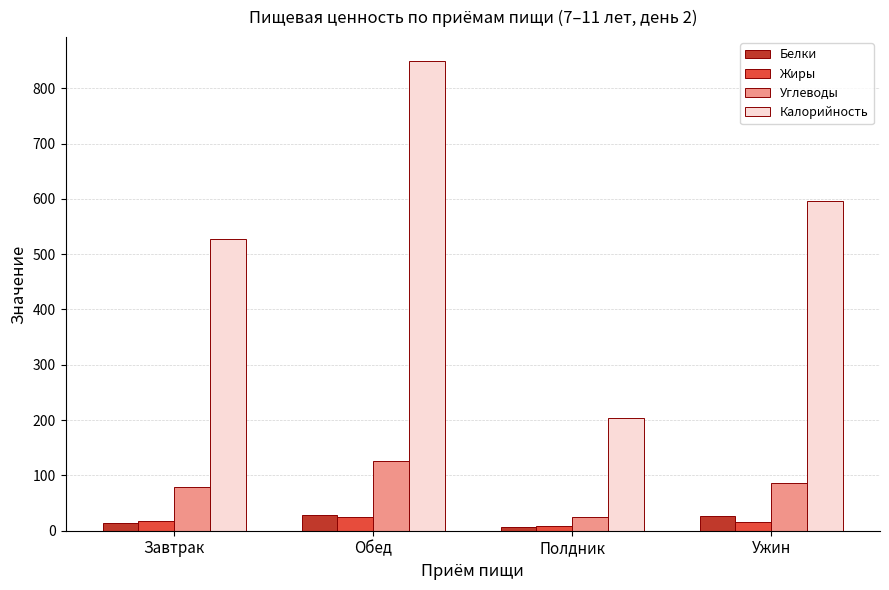

Which category has the lowest value in the Углеводы series?

Полдник